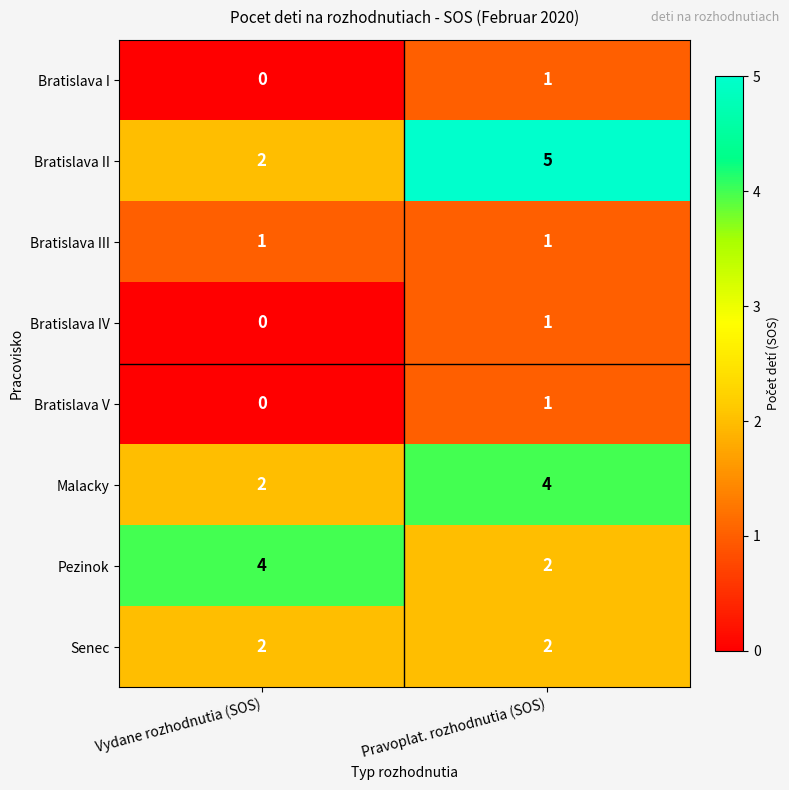

What is the average value of the Malacky series?

3